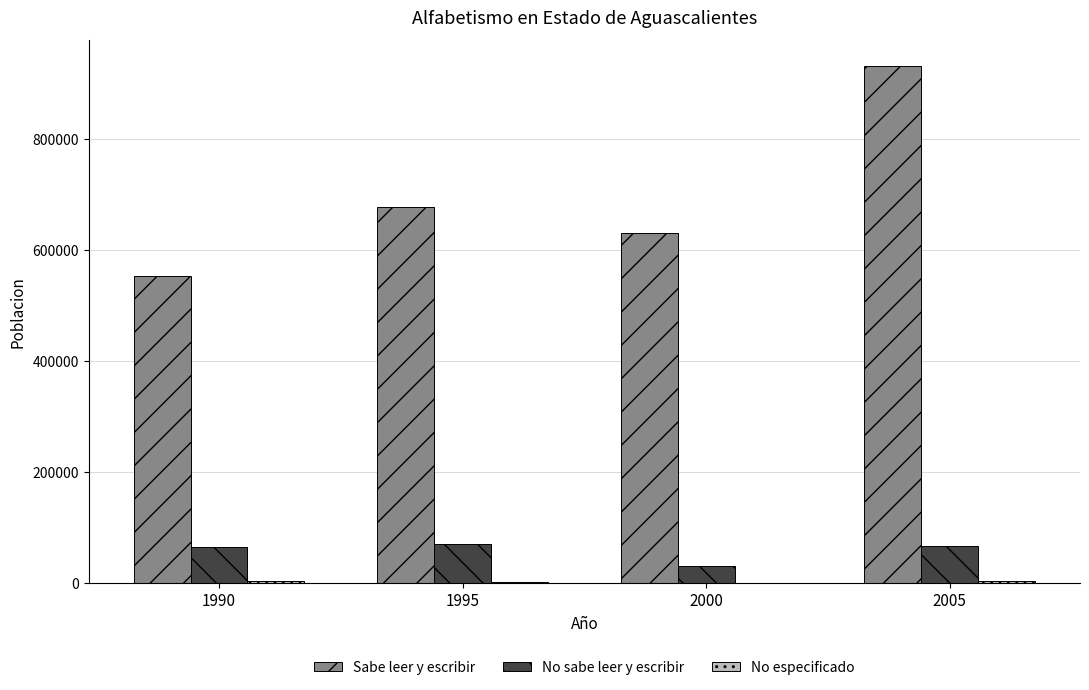

What is the total value across all series at 1990?

619401